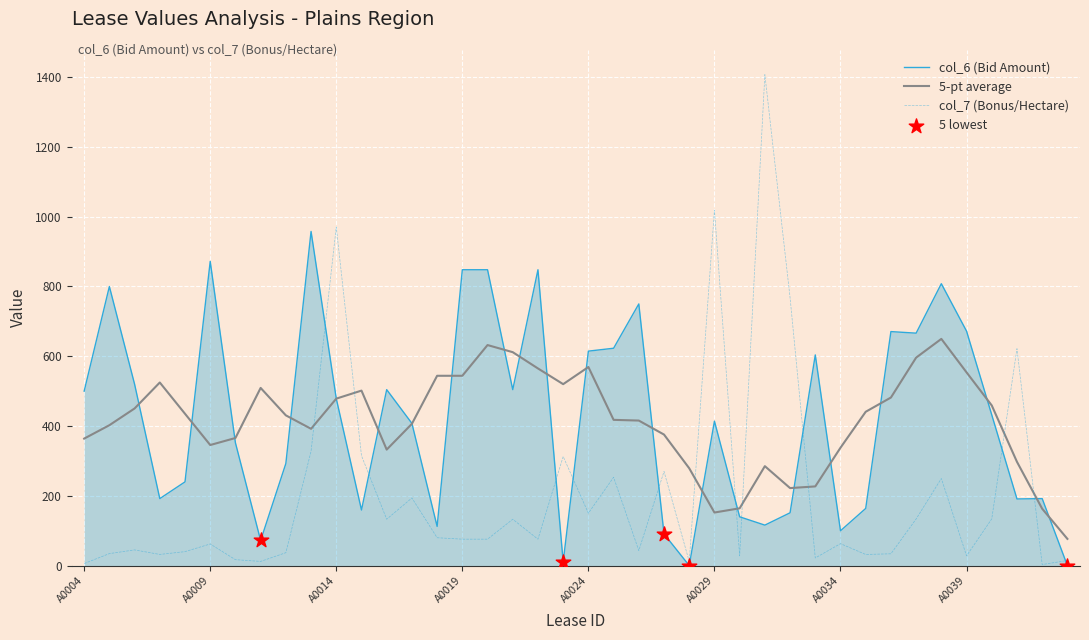

List the series in order of their peak value, highest first.

col_7 (Bonus/Hectare), col_6 (Bid Amount), 5-pt average